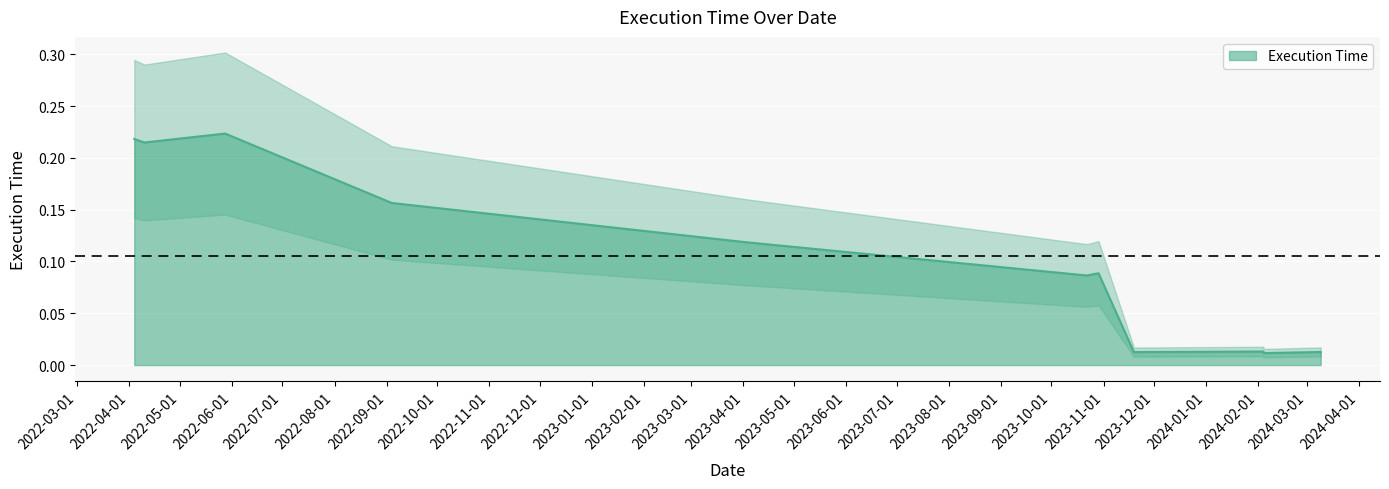

At which category does the data reach its first local valley?

2022-04-10